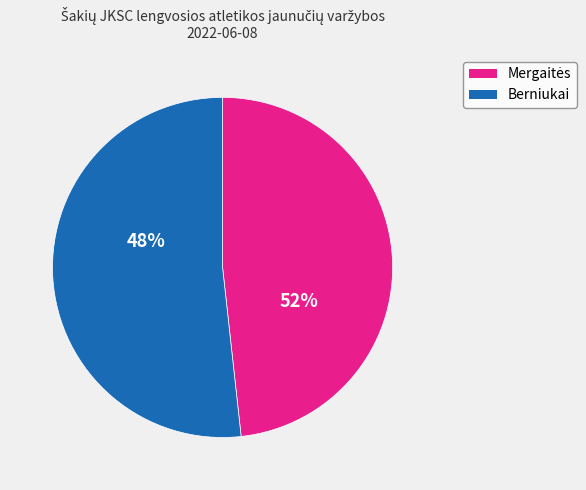

Is the sum of Jurita Janušytė and Matas Kavaliauskas greater than half?

No